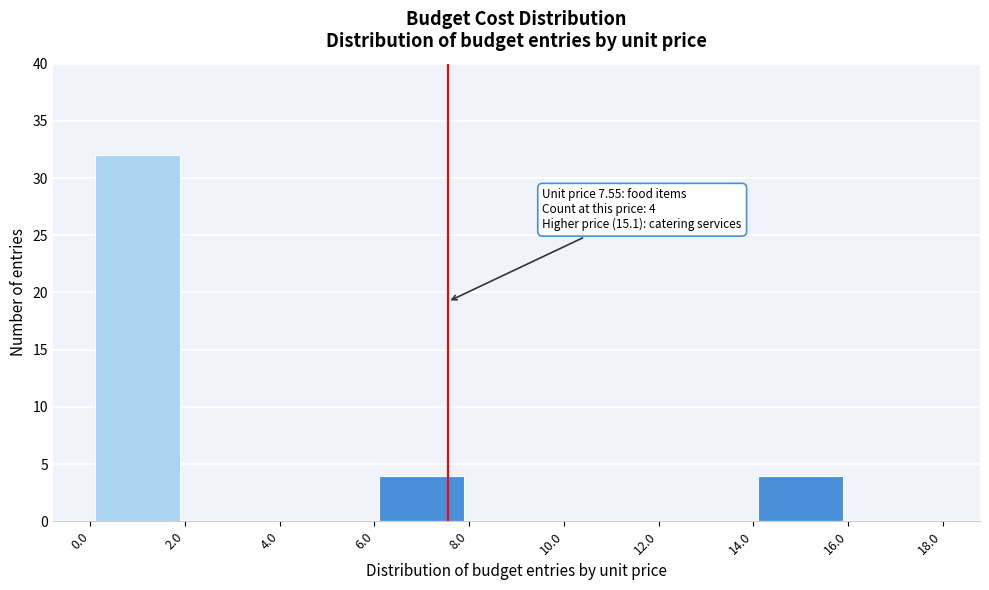

Over which range of the x-axis is the bar tallest?

0.0 to 2.0